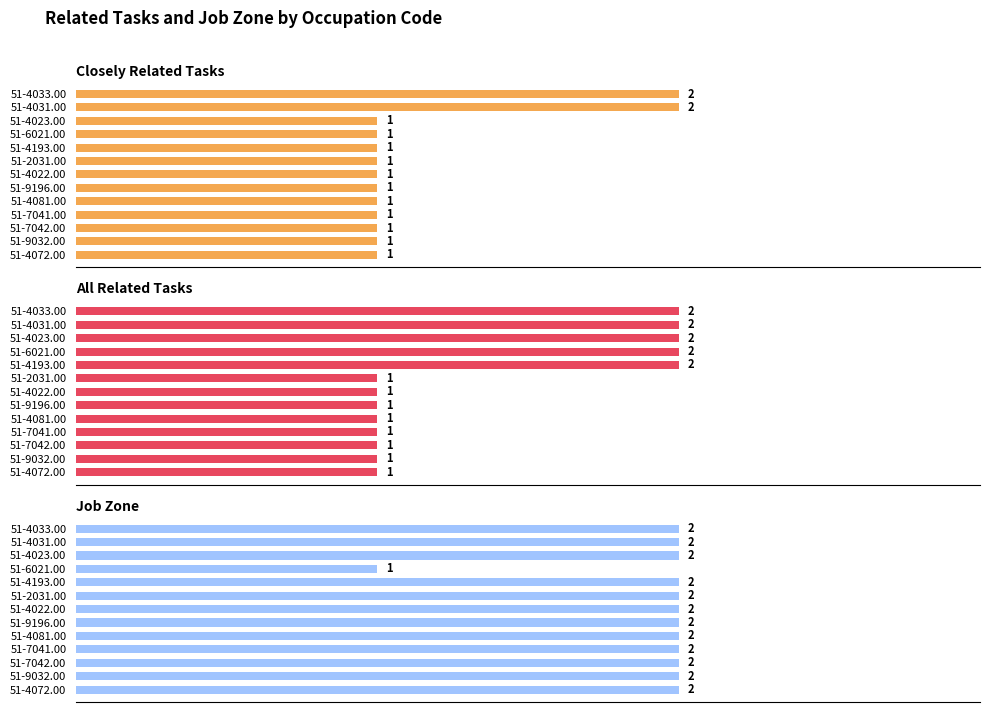

Reading left to right, what are all the values shown in this chart?

Closely Related Tasks: 2	2	1	1	1	1	1	1	1	1	1	1	1
All Related Tasks: 2	2	2	2	2	1	1	1	1	1	1	1	1
Job Zone: 2	2	2	1	2	2	2	2	2	2	2	2	2